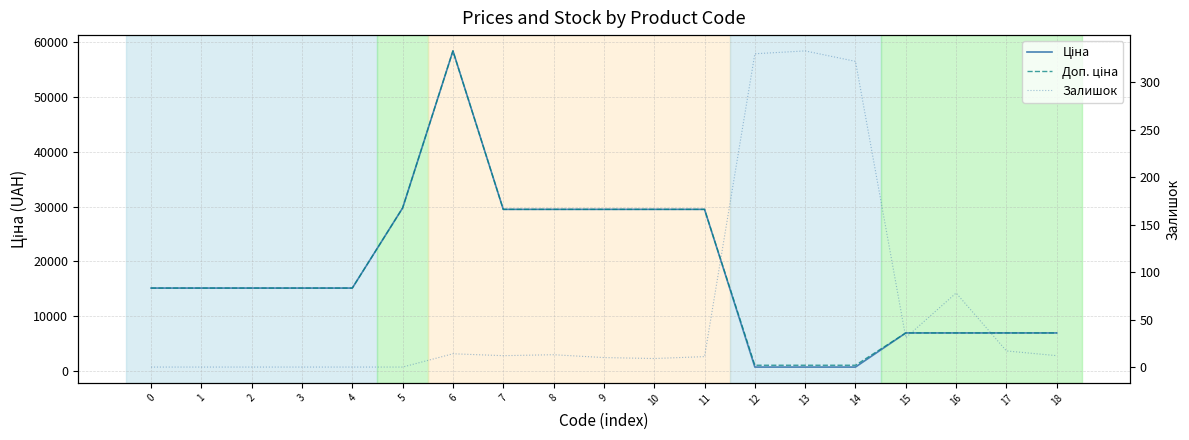

At which label does Залишок first exceed 12?

6